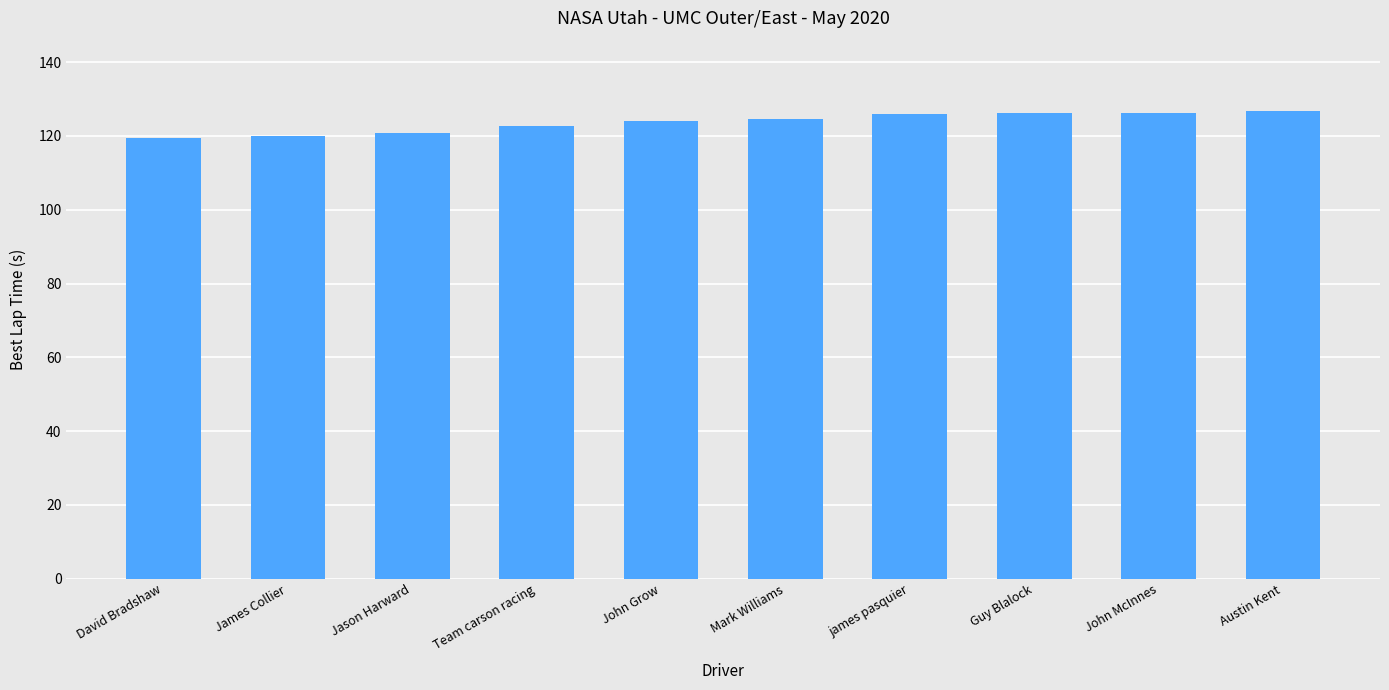

What is the ratio of the value at james pasquier to the value at Jason Harward?

1.0